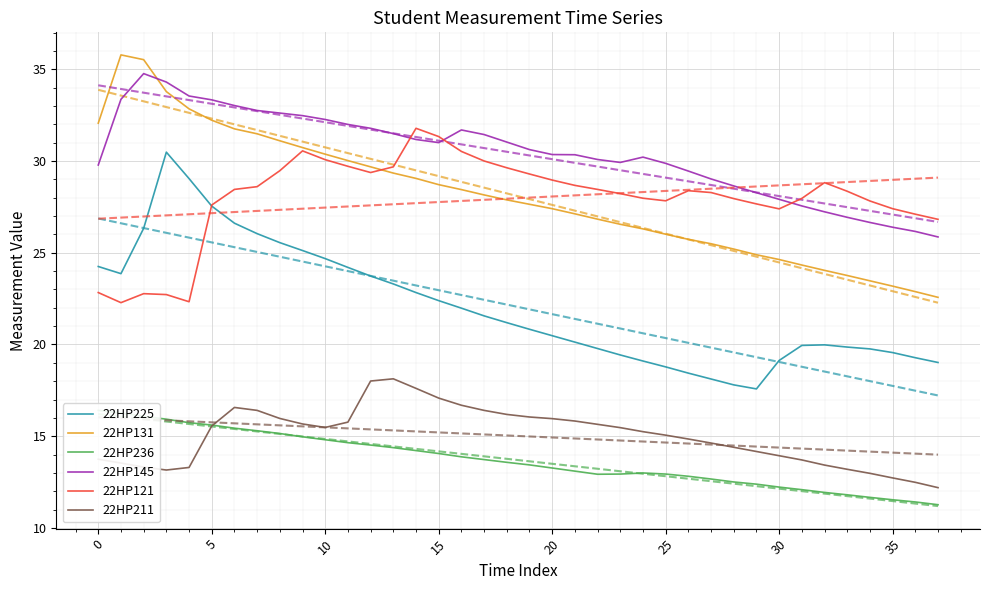

The 22HP145 series shows 34.3 at 35. True or false?

False